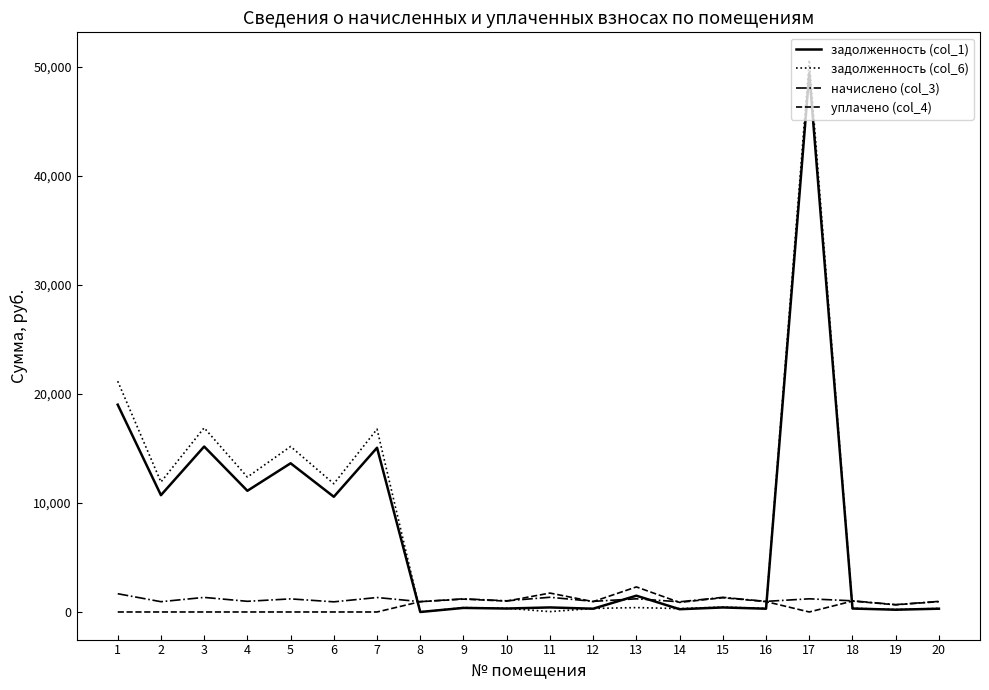

True or false: задолженность (col_1) and уплачено (col_4) intersect in this chart.

True